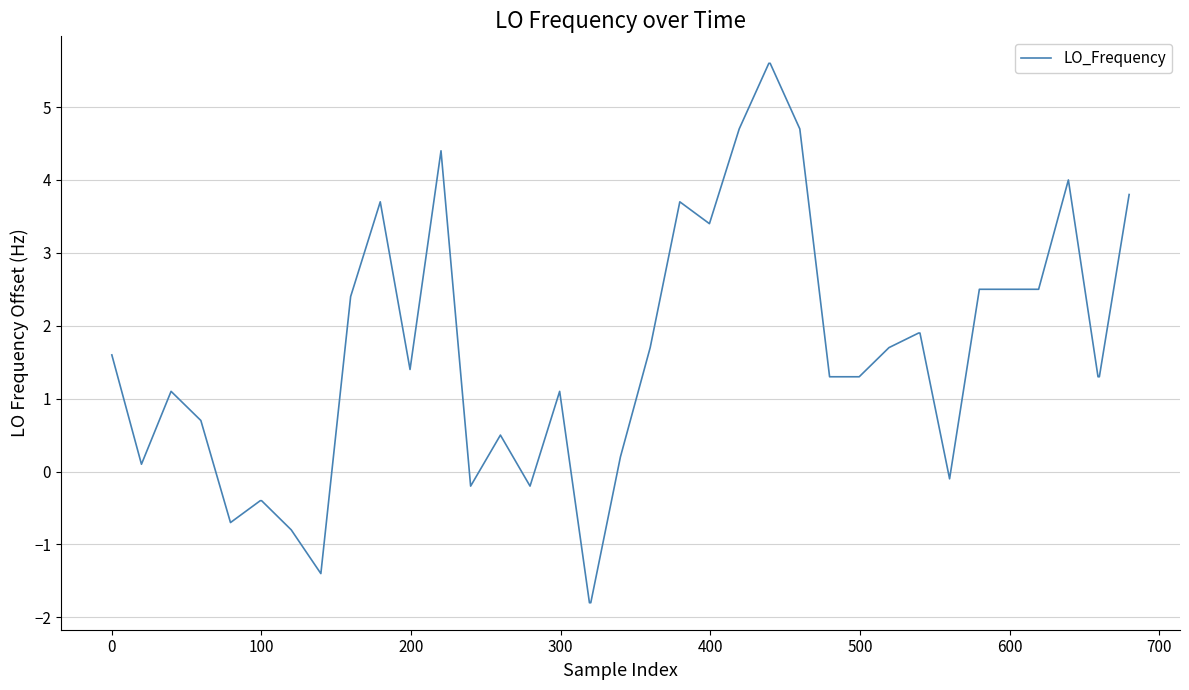

What is the difference between the maximum and minimum values?

7.4